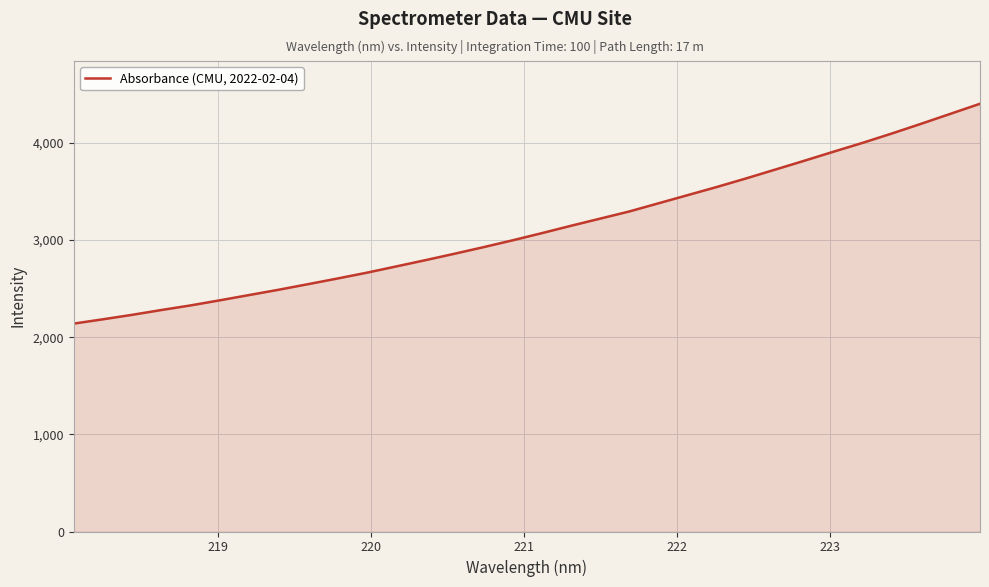

What is the difference between the maximum and minimum values?

2262.7